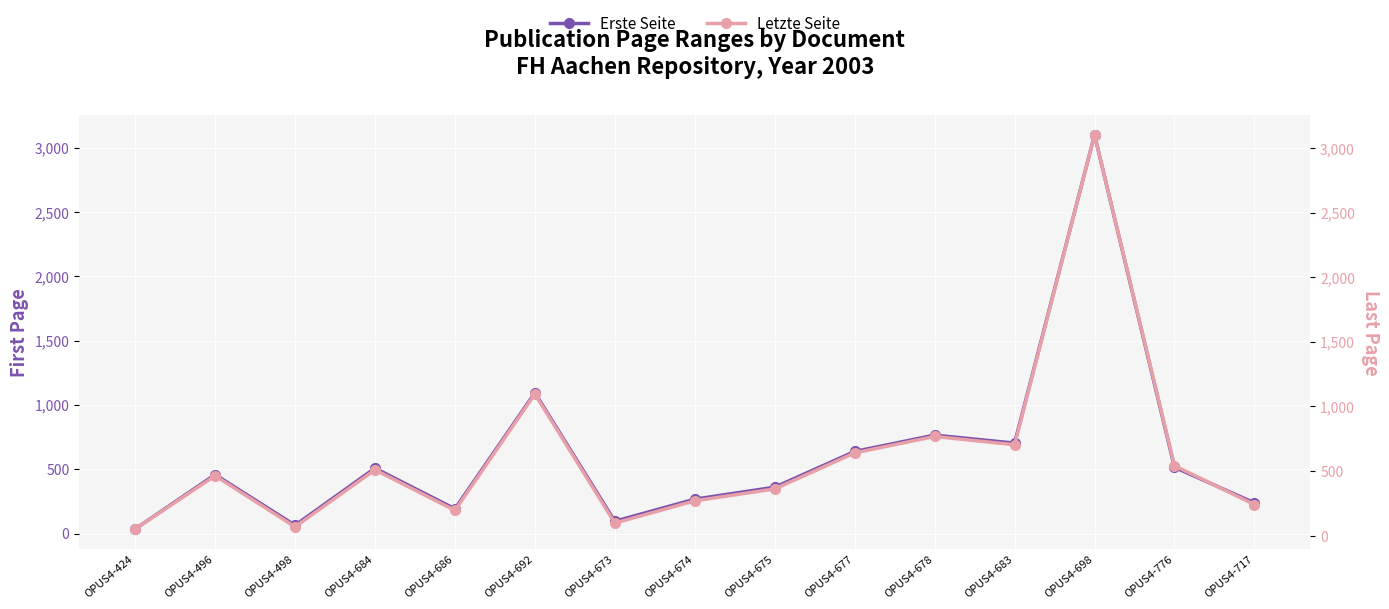

True or false: Letzte Seite and Erste Seite intersect in this chart.

False